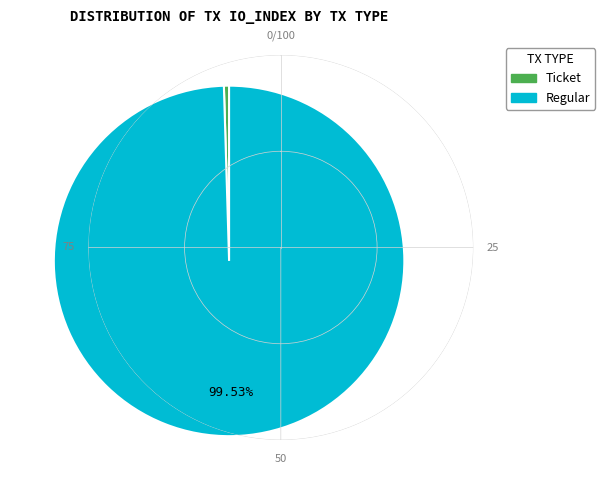

Is there a majority slice in this chart?

Yes